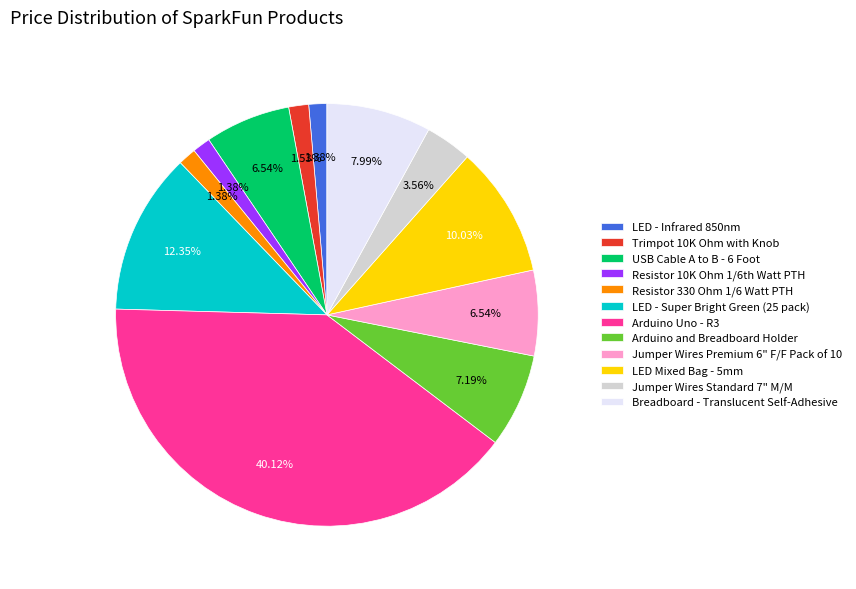

Which category has the biggest portion of the pie?

Arduino Uno - R3